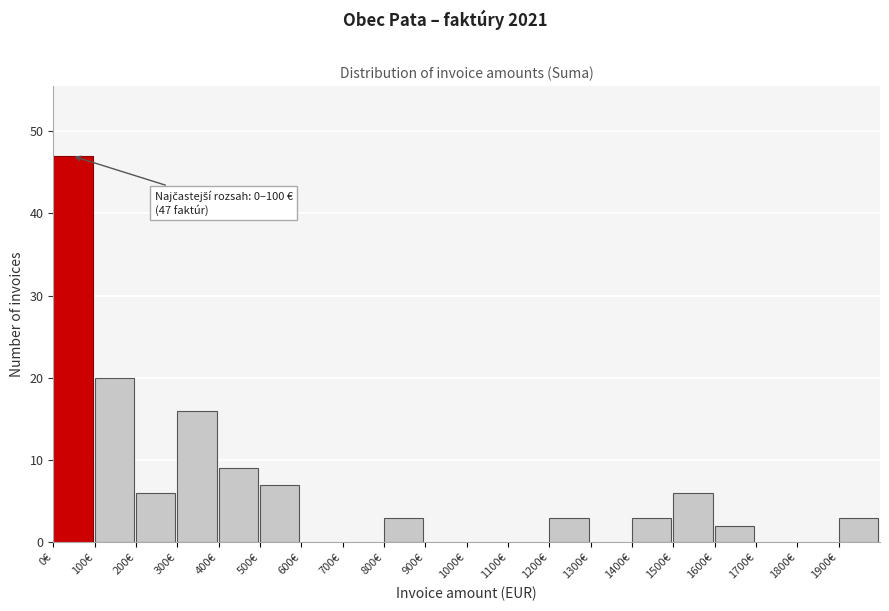

Which range on the x-axis has the tallest bar?

0 to 100